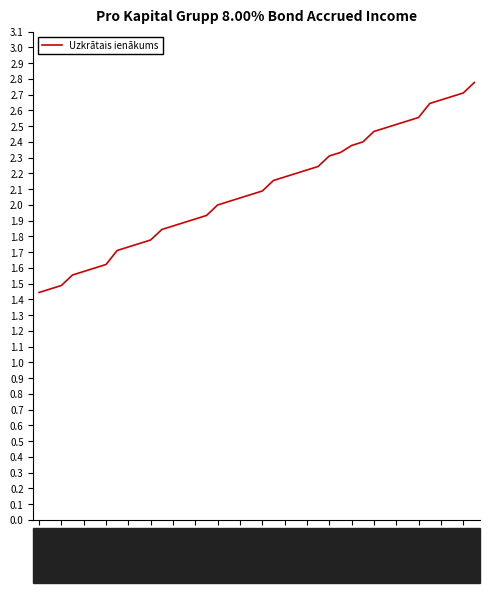

What is the greatest value displayed?

2.8